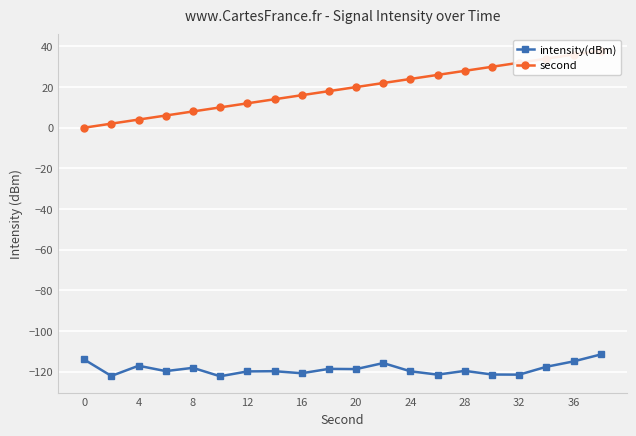

What is the difference between the maximum and minimum values in the second series?

38.0